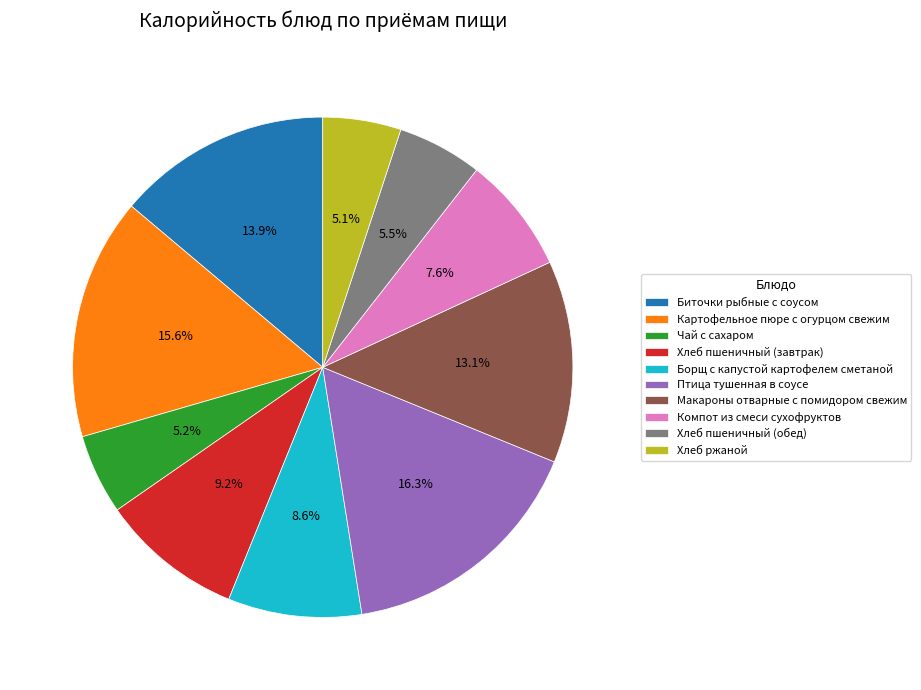

To the nearest percent, what portion does Биточки рыбные с соусом represent?

14%